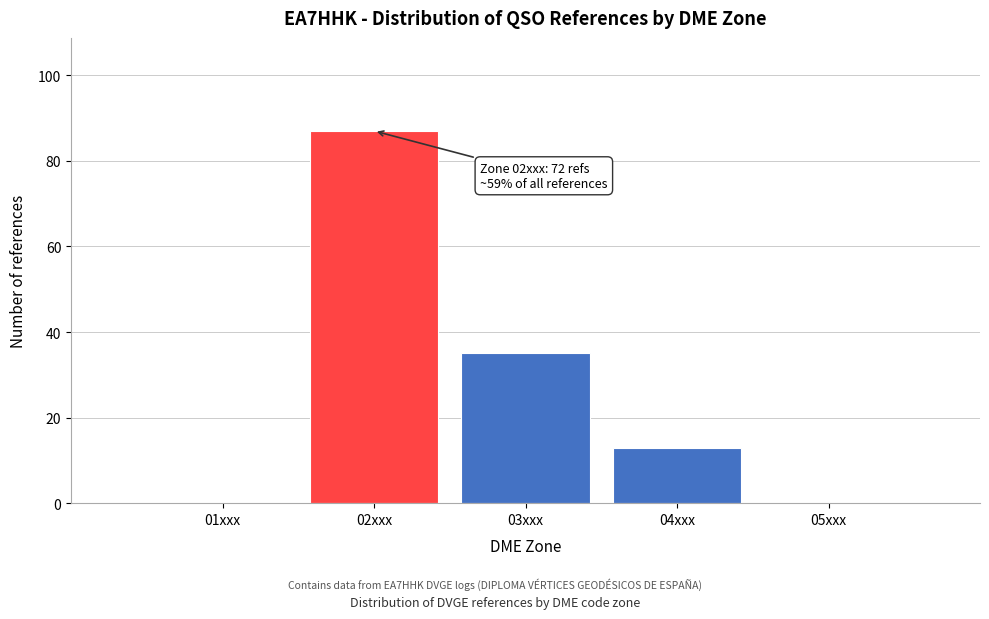

Reading left to right, extract all data points from this chart.

01xxx=0	02xxx=87	03xxx=35	04xxx=13	05xxx=0